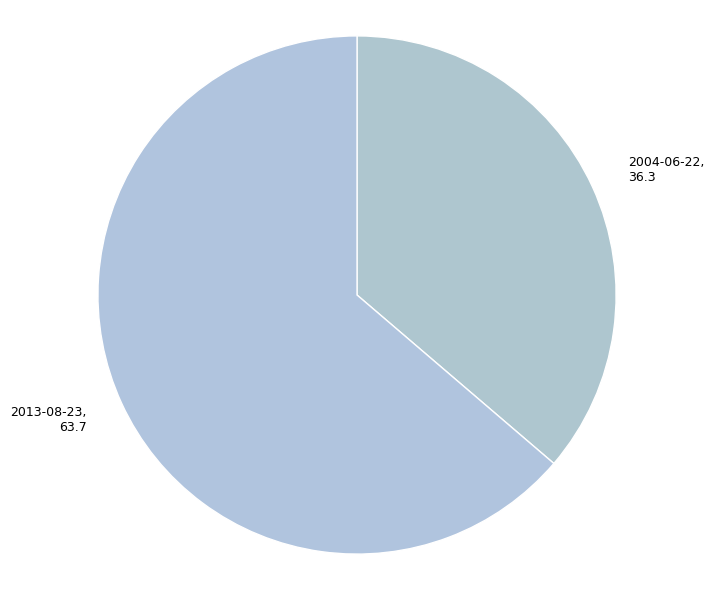

Is 2013-08-23 the majority of the pie?

Yes